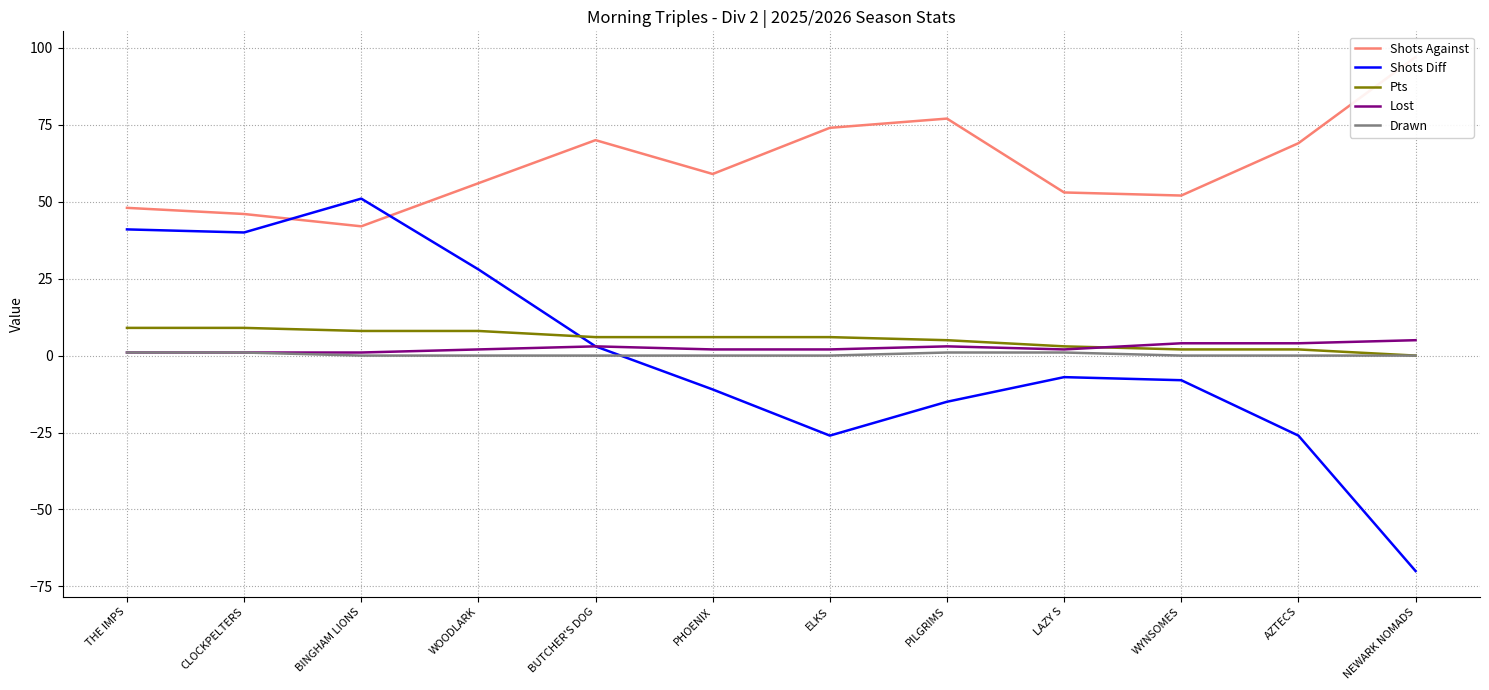

What is the difference between the Lost values at CLOCKPELTERS and NEWARK NOMADS?

4